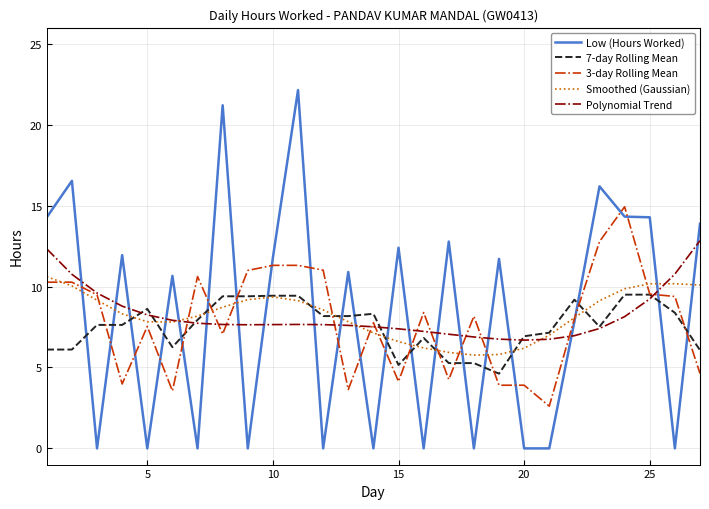

Which series has the largest range (max minus min)?

Low (Hours Worked)